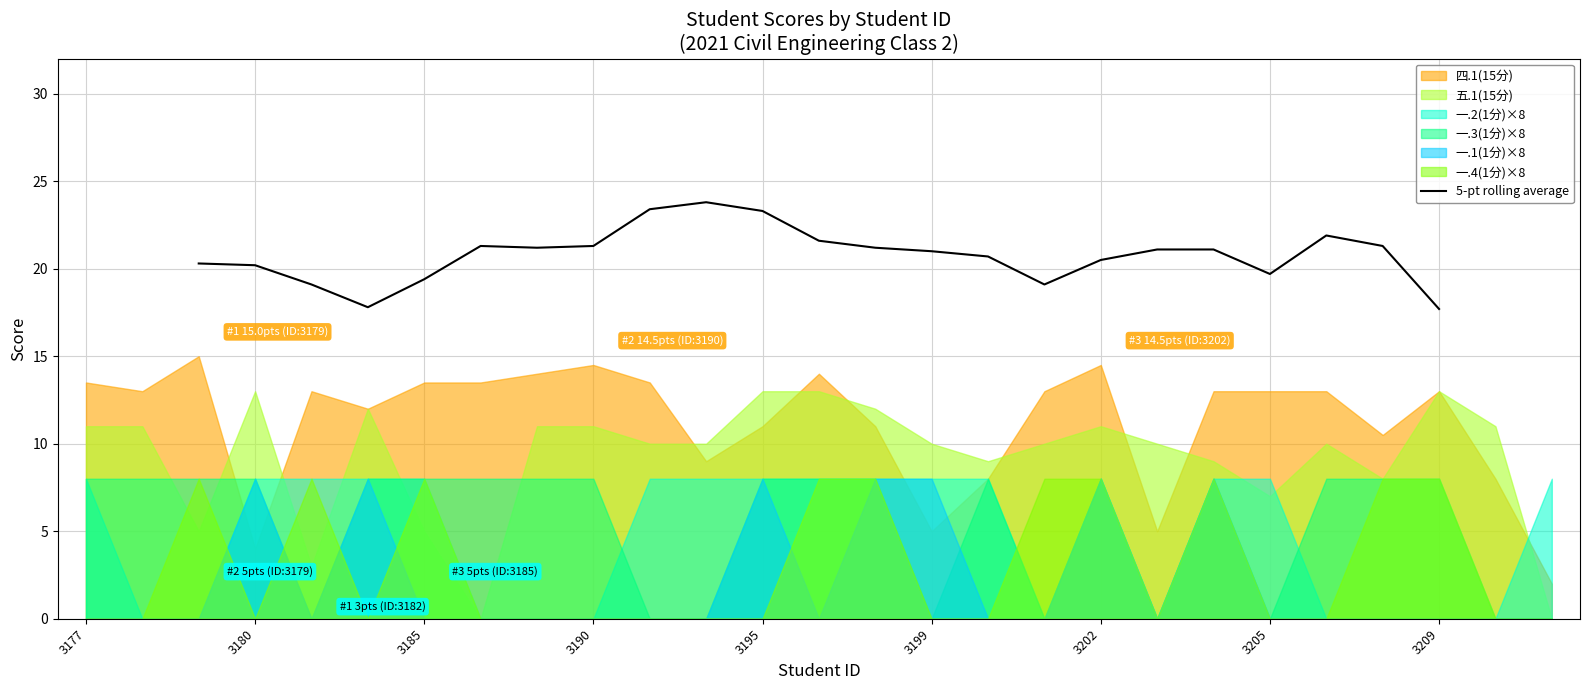

How many interior local valleys (lower than both neighbors) does the data have?

4